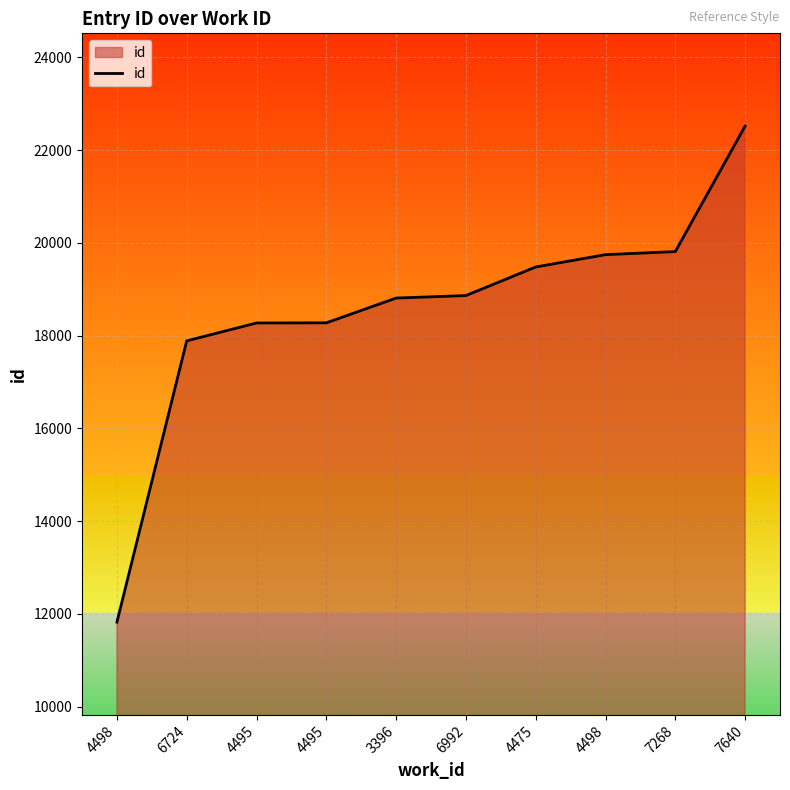

Reading left to right, extract all data points from this chart.

4498=11824	6724=17887	4495=18273	4495=18276	3396=18810	6992=18864	4475=19480	4498=19746	7268=19812	7640=22517